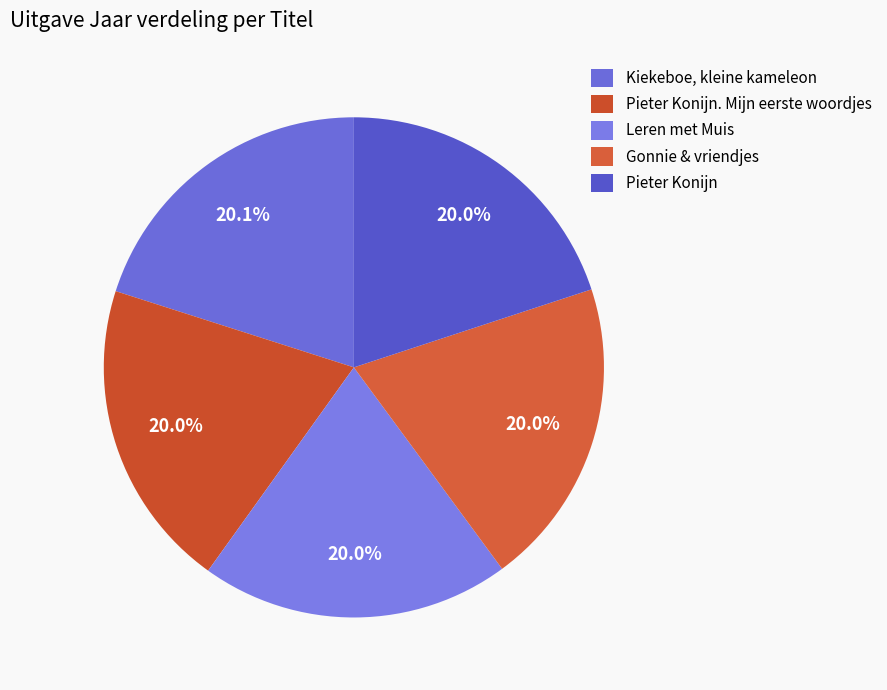

To the nearest percent, what portion does Leren met Muis represent?

20%